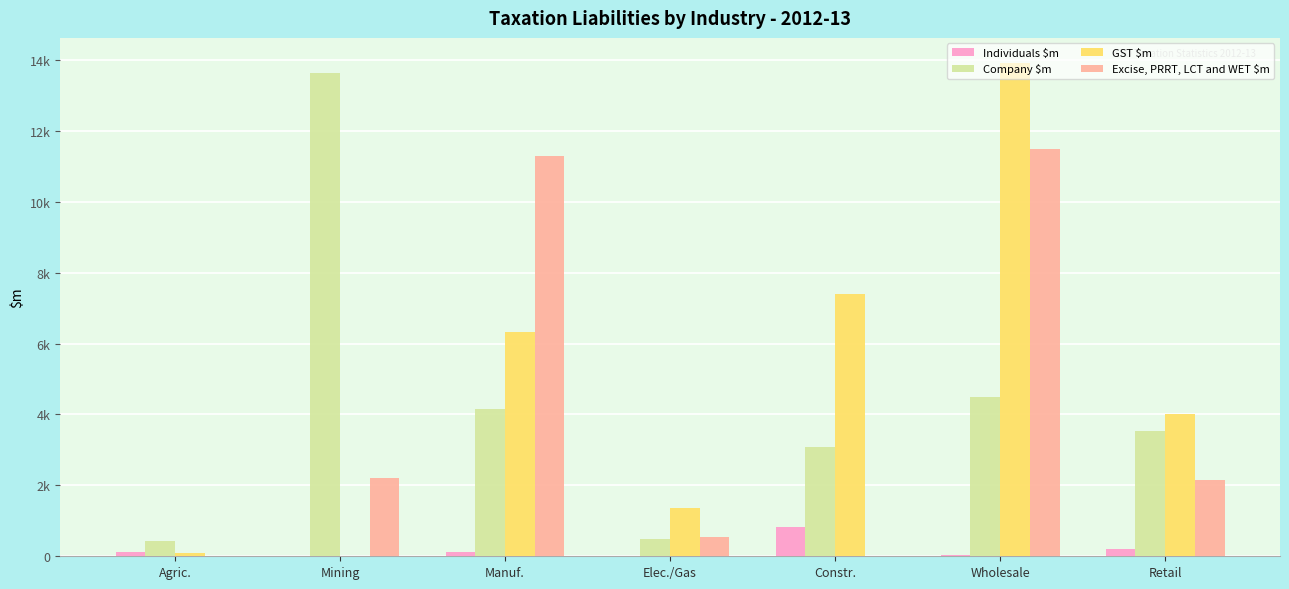

What are all the series names shown in the legend?

Individuals $m, Company $m, GST $m, Excise, PRRT, LCT and WET $m